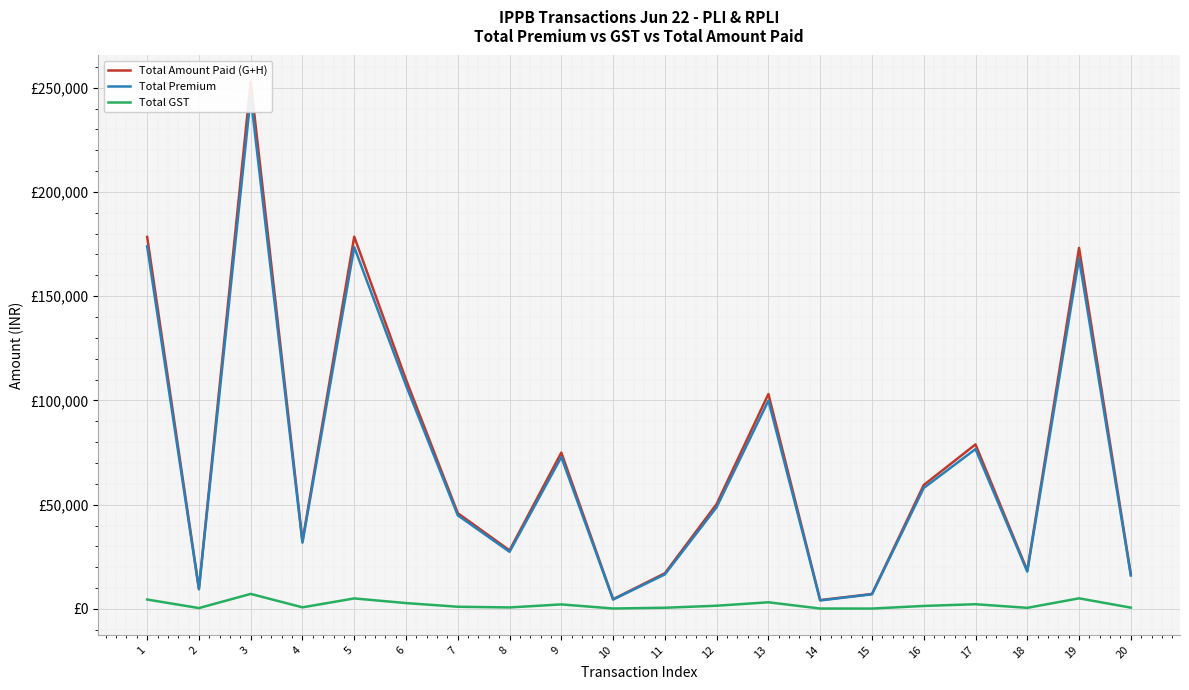

Which series has the widest spread of values?

Total Amount Paid (G+H)